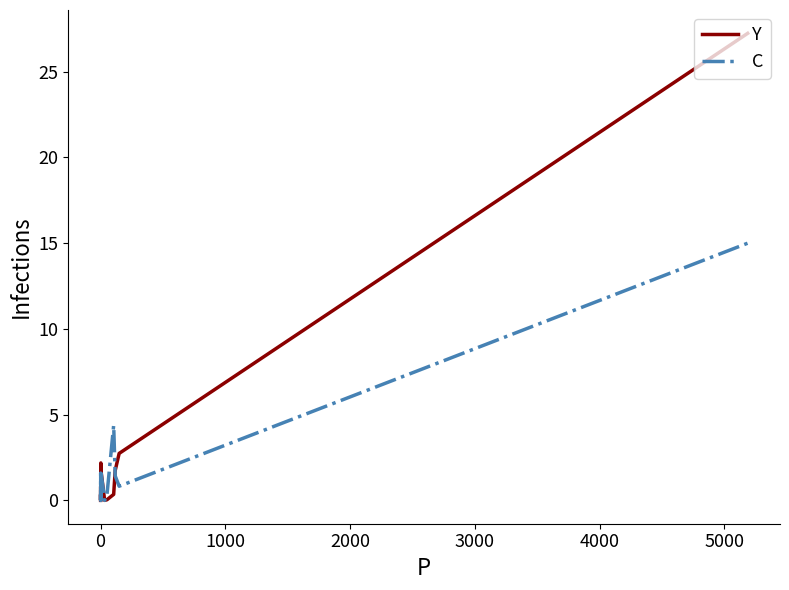

Which series has the largest range (max minus min)?

Y